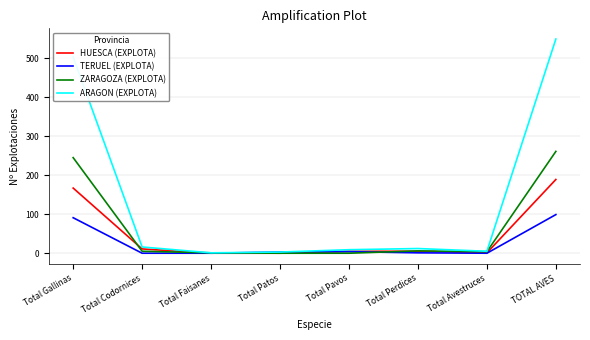

Is it true that HUESCA (EXPLOTA) equals 5 at Total Pavos?

True